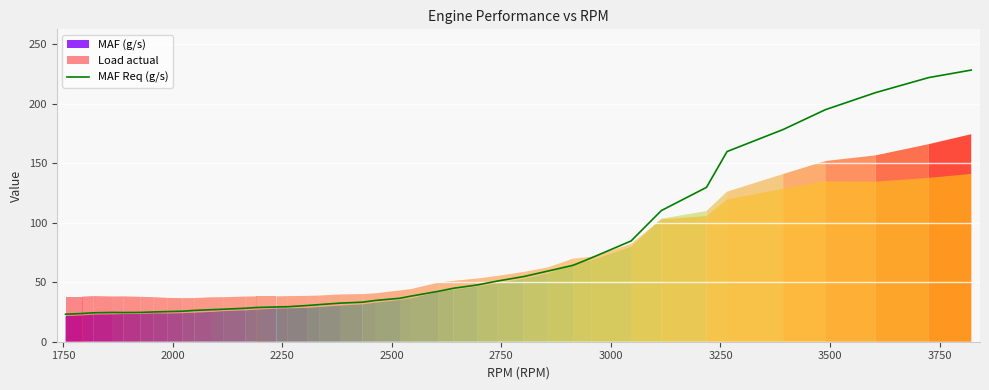

What is the maximum value shown in the chart?

228.1